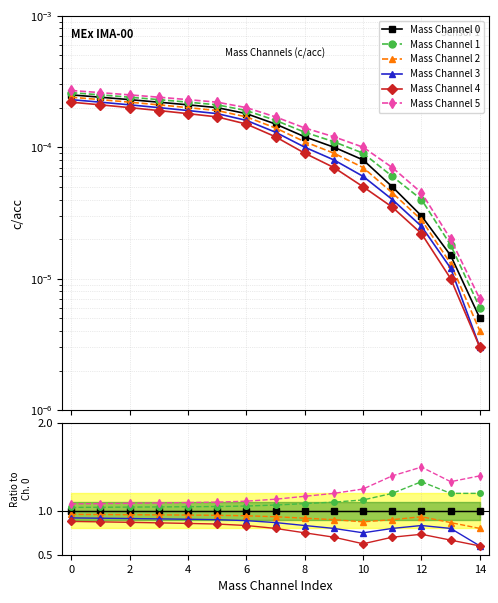

Which has a higher value, 9 or 10?

9